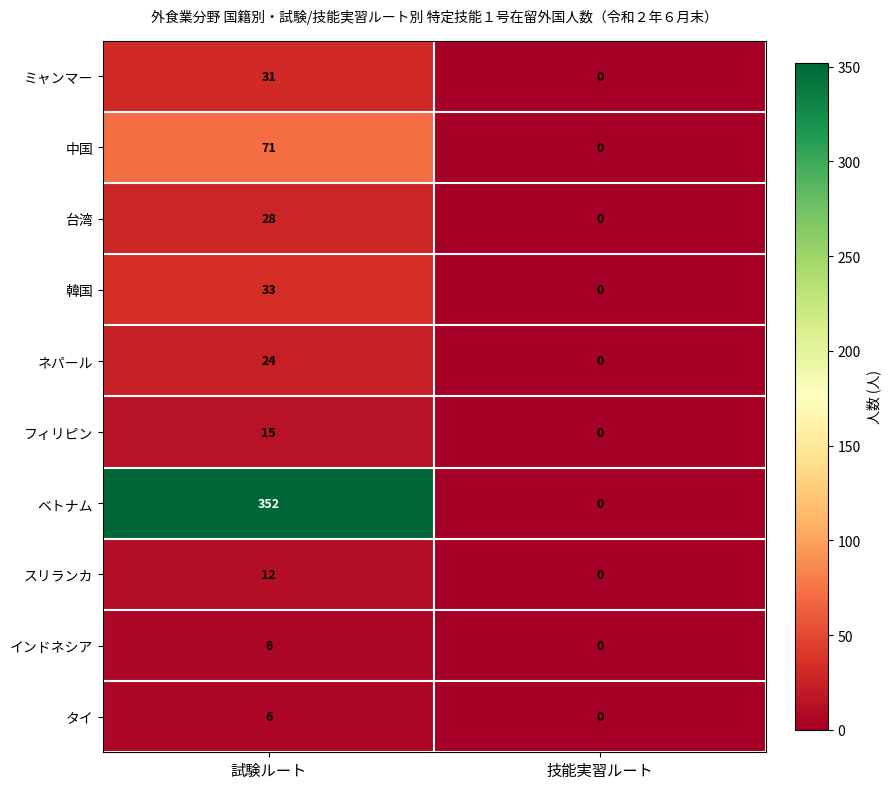

How many categories are shown in the chart?

2